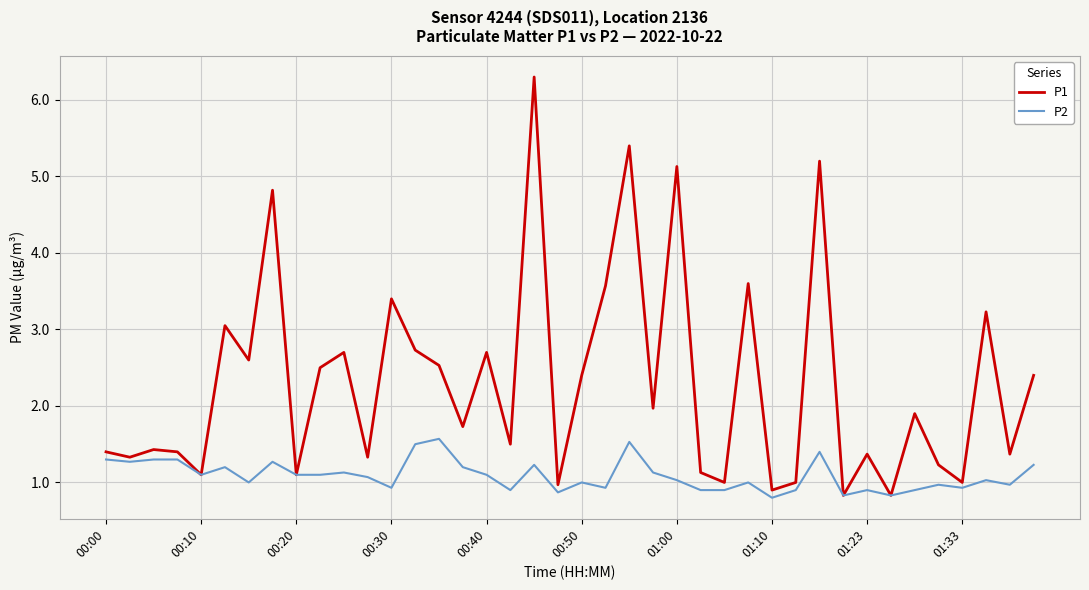

List the series in order of their overall mean, highest first.

P1, P2